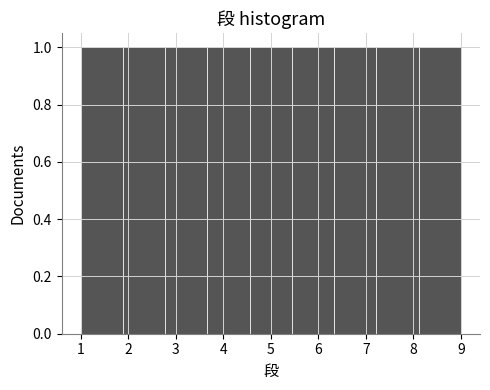

What is the height of the bar covering 1.0 to 1.9 on the x-axis? Neither the bar edges nor the heights are printed on the chart, so give them approximately, as read against the axes.

1